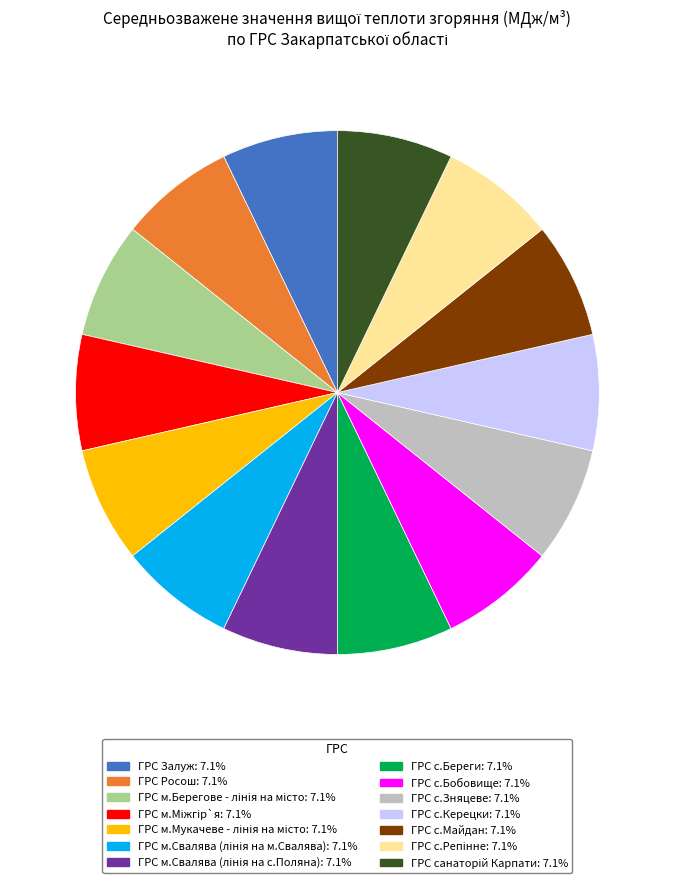

Is there a majority slice in this chart?

No